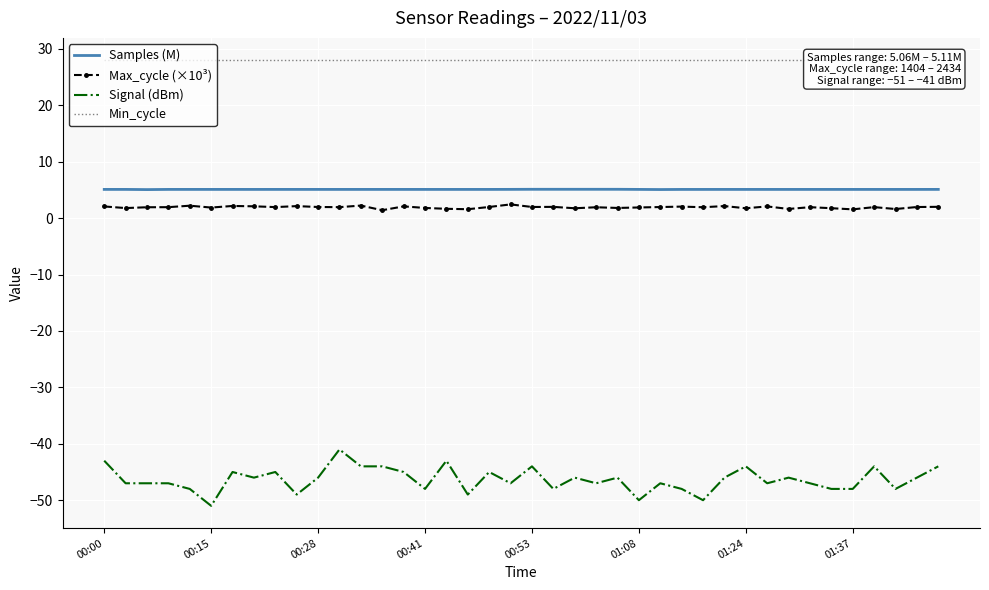

What is the value of the Max_cycle (×10³) point at the 6th from the left?

1.9